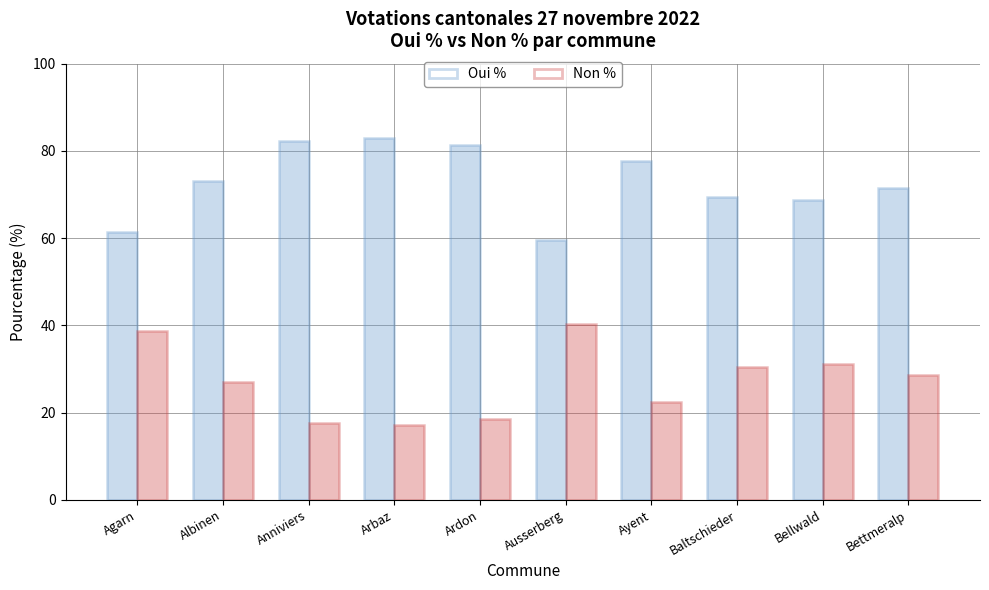

What is the value of the Oui % bar at the 1st from the left?

61.4